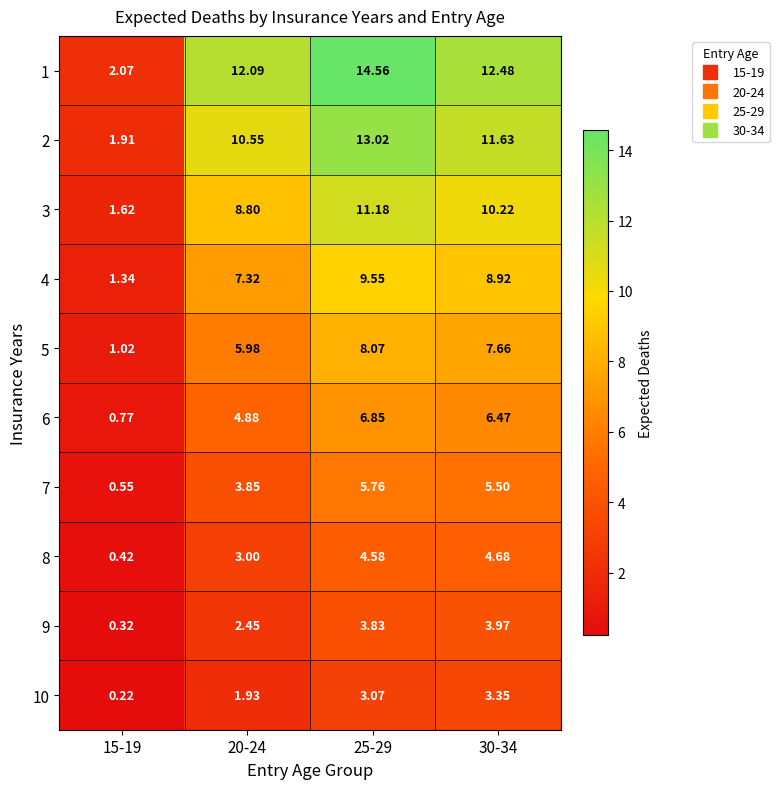

Is the value of 4 at 15-19 greater than the value of 2 at 15-19?

No